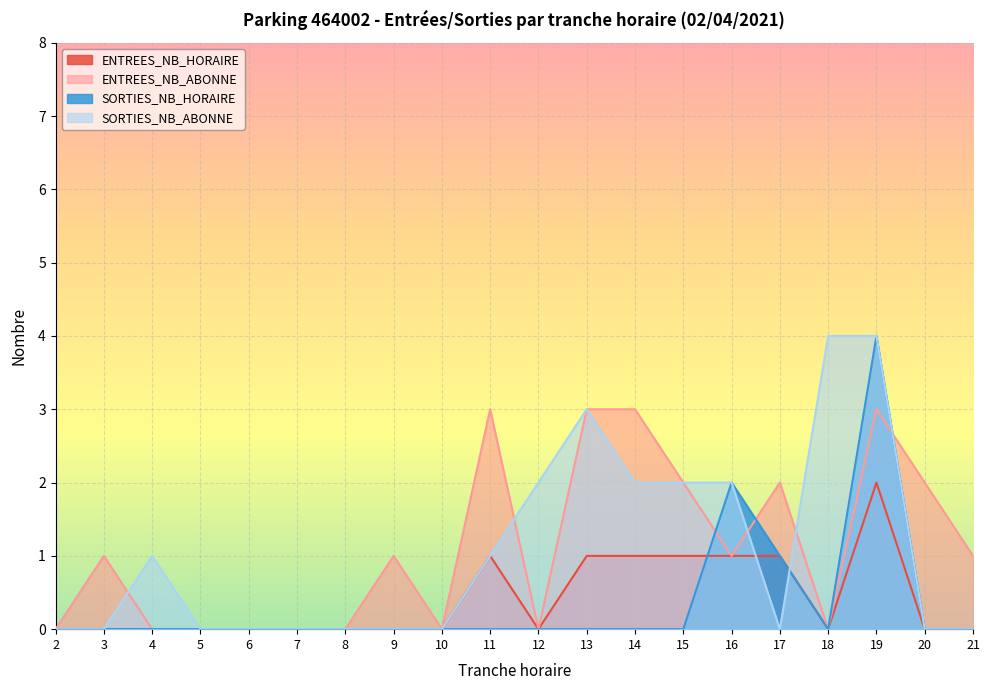

Where is the first local minimum for ENTREES_NB_HORAIRE?

12